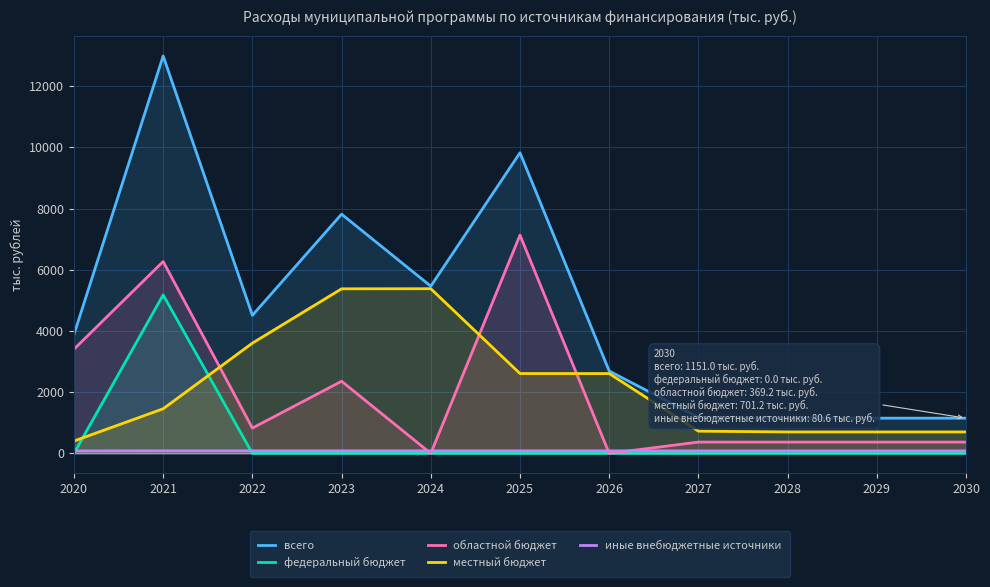

How many categories are shown in the chart?

11